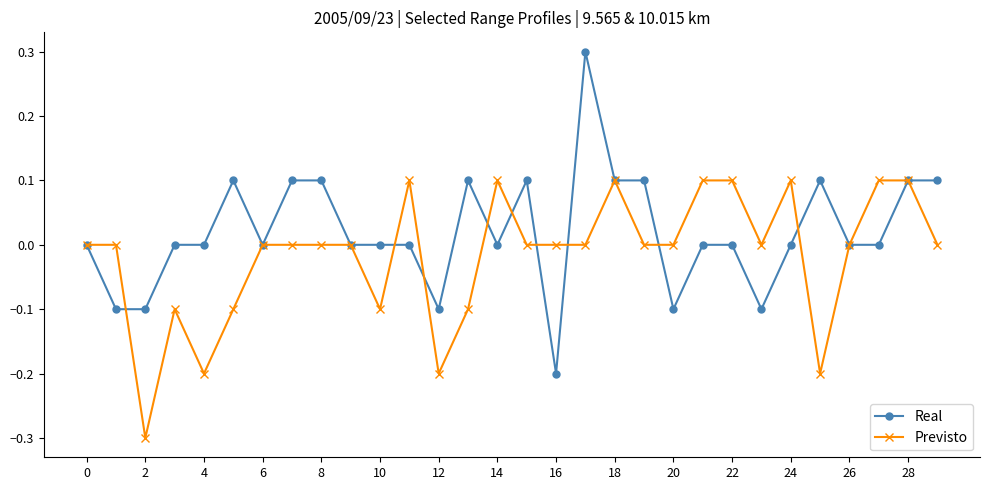

What is the value of the Real point at the 17th from the left?

-0.2